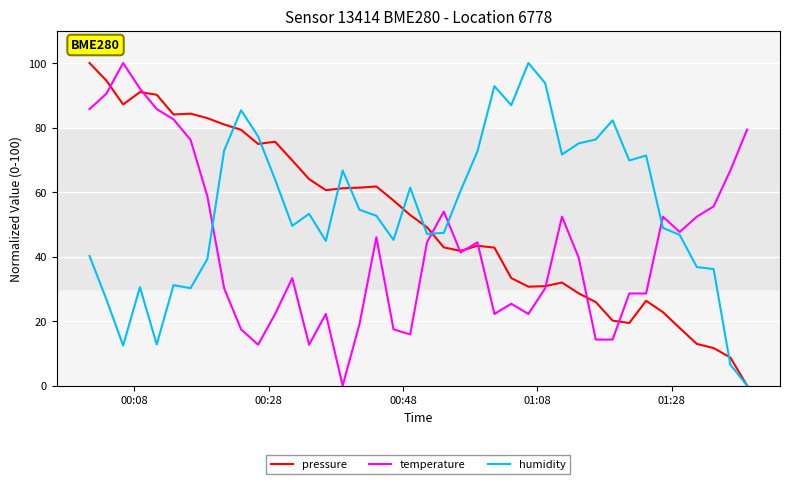

Rank the series by their average value, from highest to lowest.

humidity, pressure, temperature